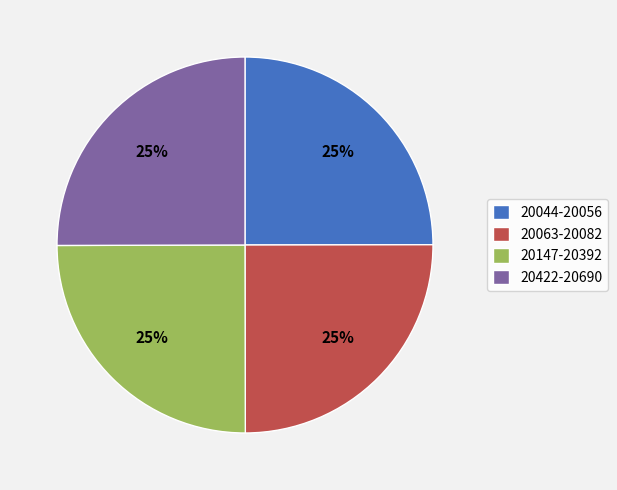

Is it true that 20044-20056 is 14% of the pie?

False